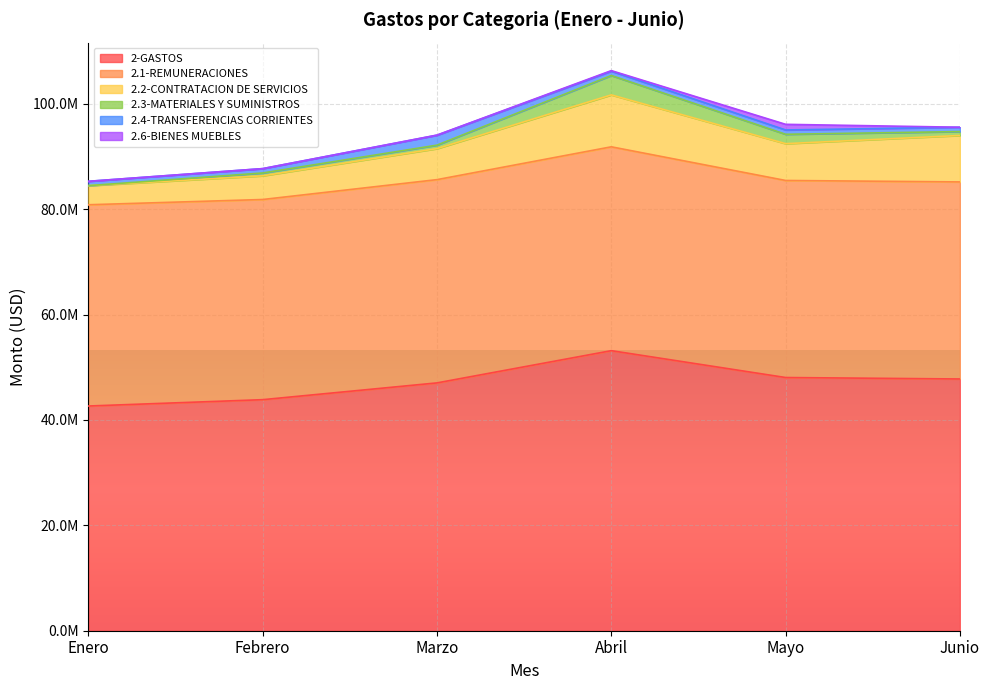

What is the spread (max minus min) of values at Mayo?

47222535.7